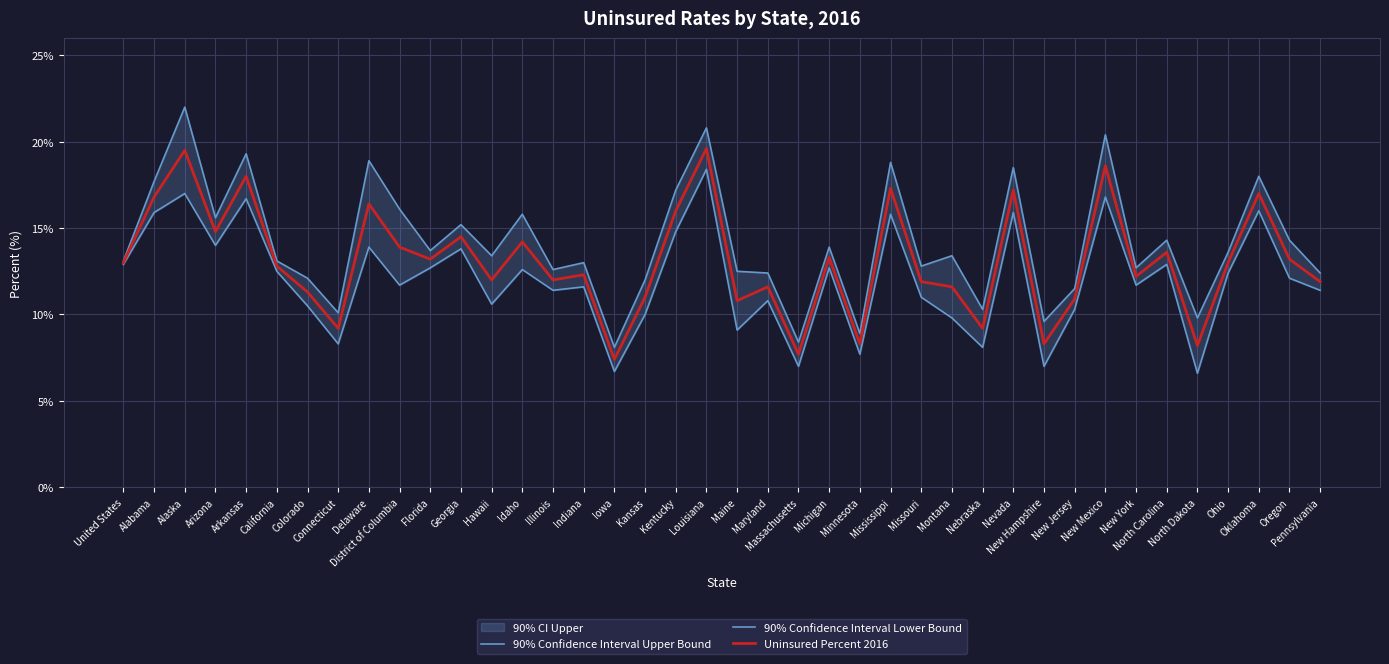

Read the 90% Confidence Interval Lower Bound value at Louisiana.

18.4